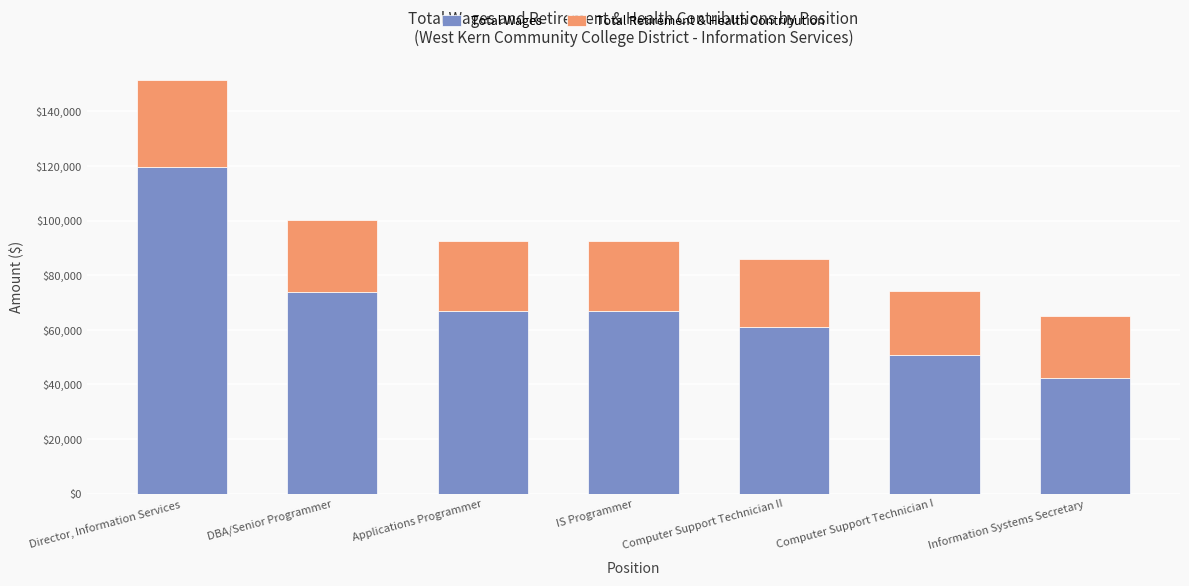

How many bars are there in total?

7